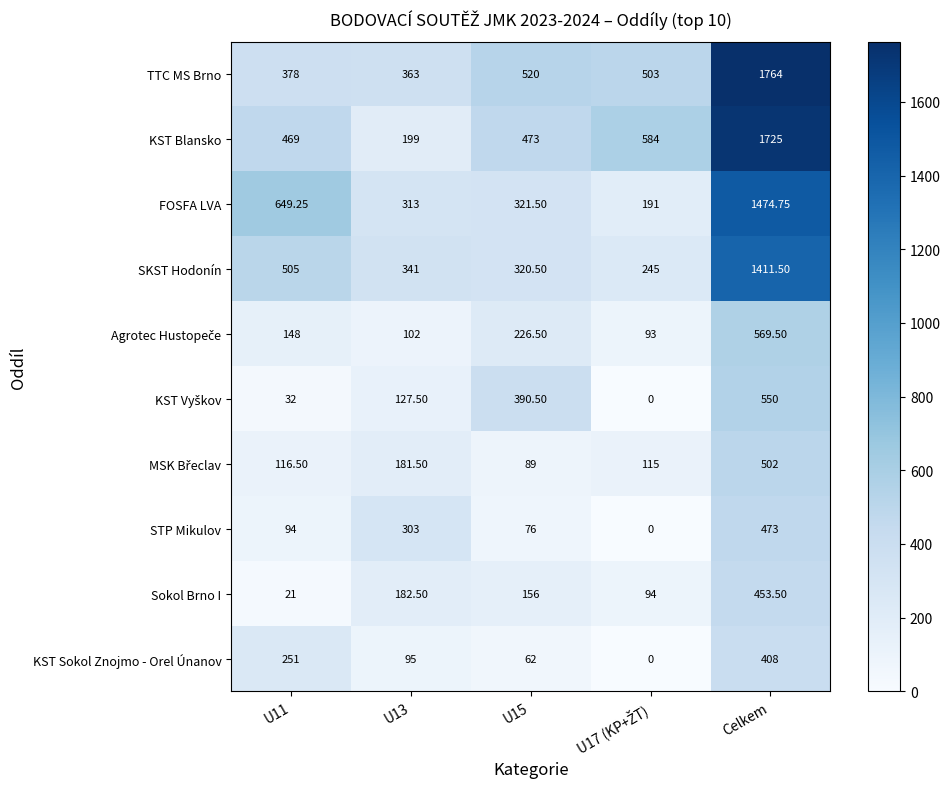

At which category is the sum across all series the highest?

Celkem